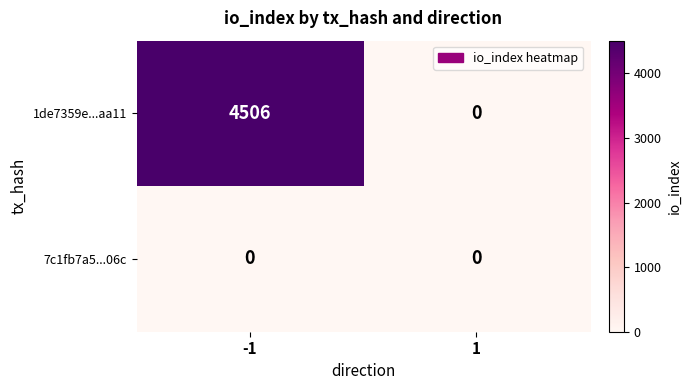

What is the greatest value displayed?

4506